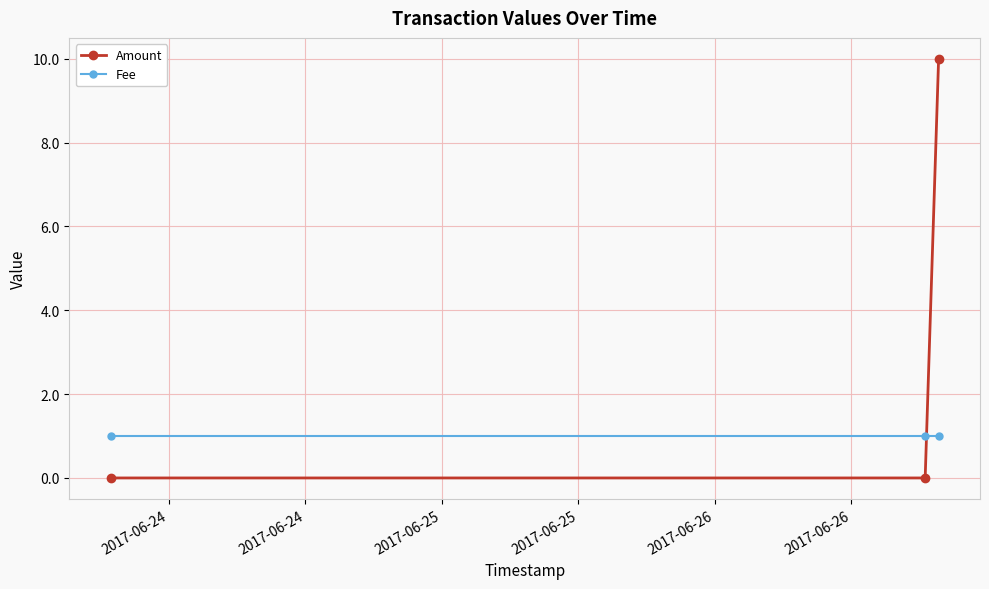

What is the sum of all Fee values?

3